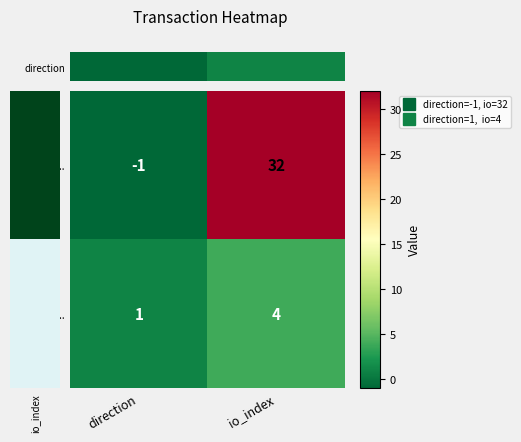

True or false: 065e57e1... has a value of 7 at io_index.

False